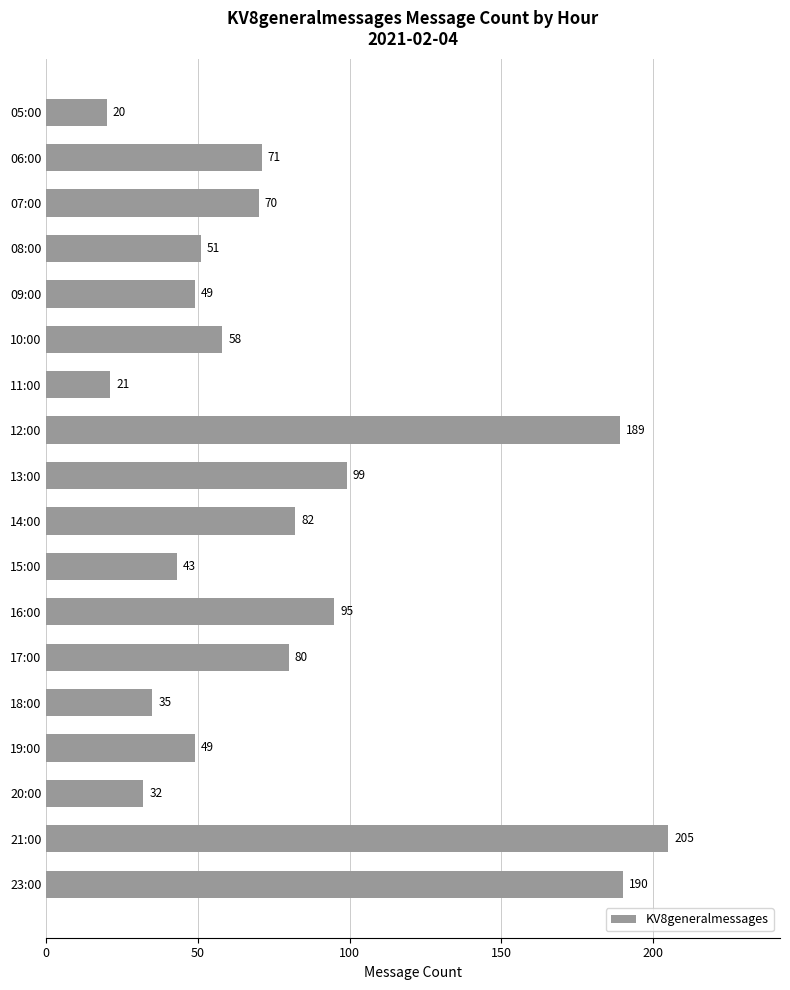

Which has a higher value, 09:00 or 14:00?

14:00